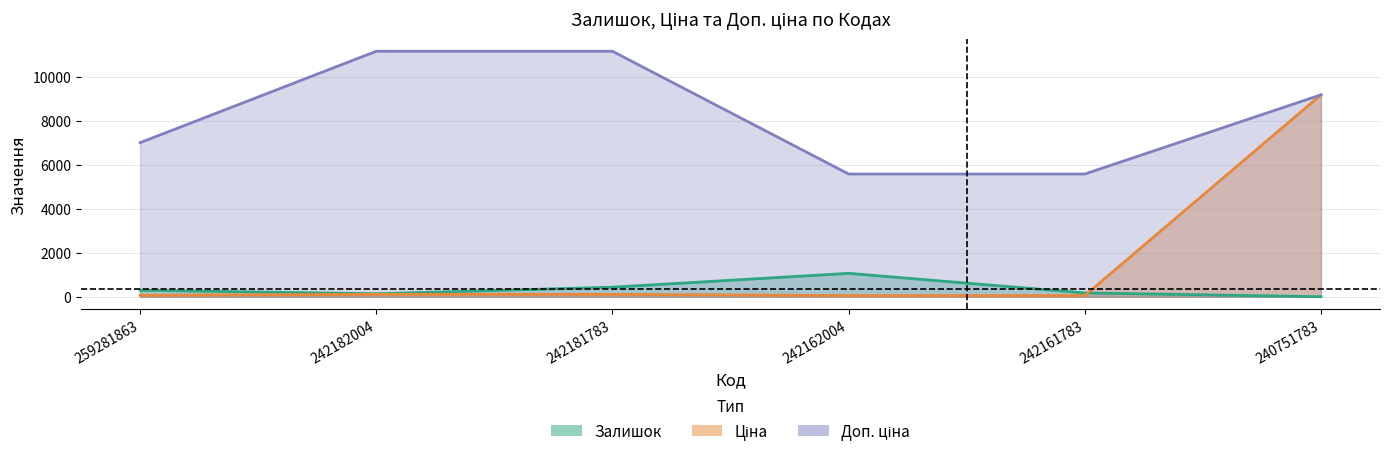

Reading left to right, transcribe all the data shown in this chart.

Залишок: 298.0	139.0	436.0	1067.0	176.0	4.0
Ціна: 70.1	111.7	111.7	55.9	55.9	9185.9
Доп. ціна: 7010.0	11169.0	11169.0	5585.0	5585.0	9185.9